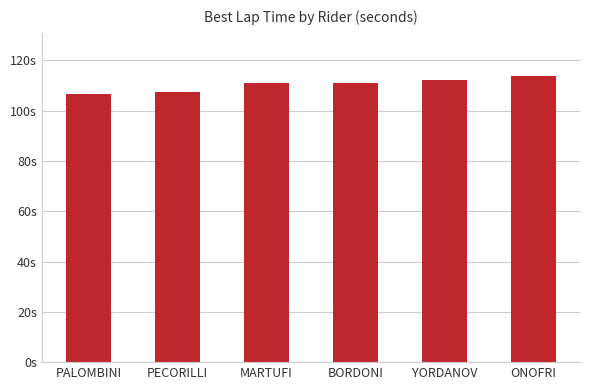

Rank the categories by value from highest to lowest.

ONOFRI, YORDANOV, MARTUFI, BORDONI, PECORILLI, PALOMBINI